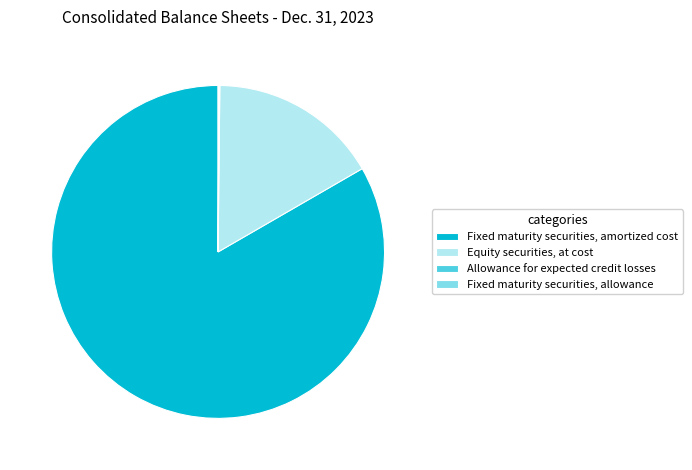

Is there a majority slice in this chart?

Yes